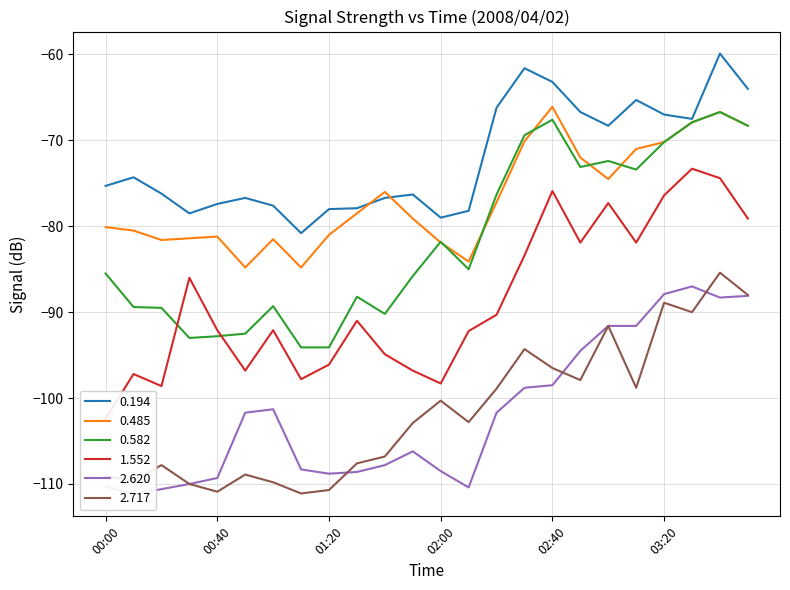

What is the total value across all series at 02:10?

-552.7